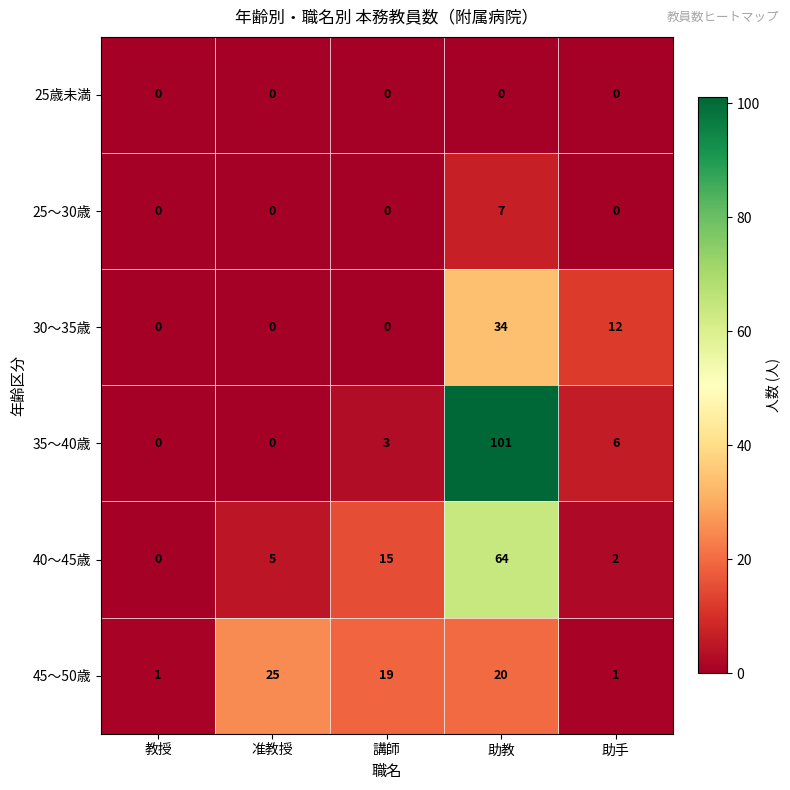

What is the sum of the 35～40歳 values at 助教 and 講師?

104